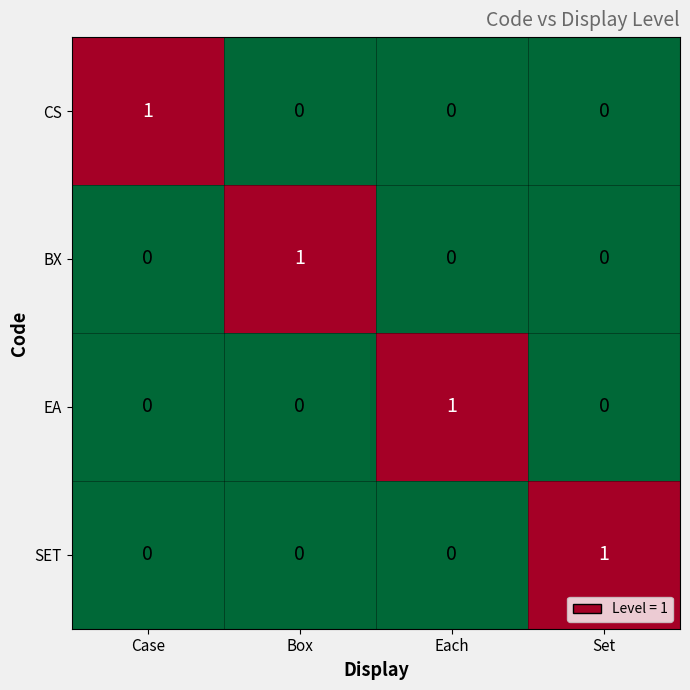

How many EA values are between 0 and 1?

4